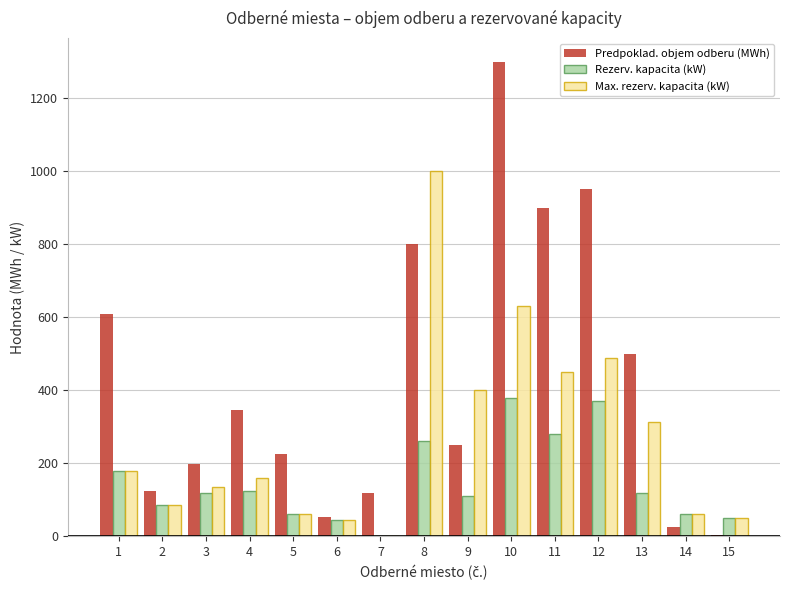

Which series changed the most between 7 and 11?

Predpoklad. objem odberu (MWh)